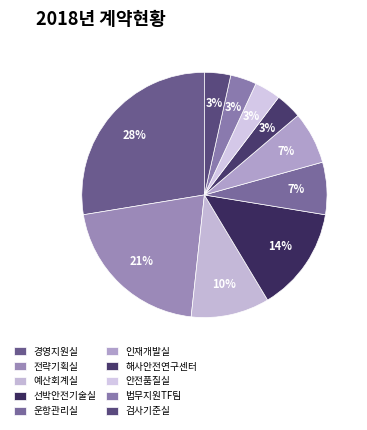

What percentage is the 선박안전기술실 slice, to the nearest percent?

14%